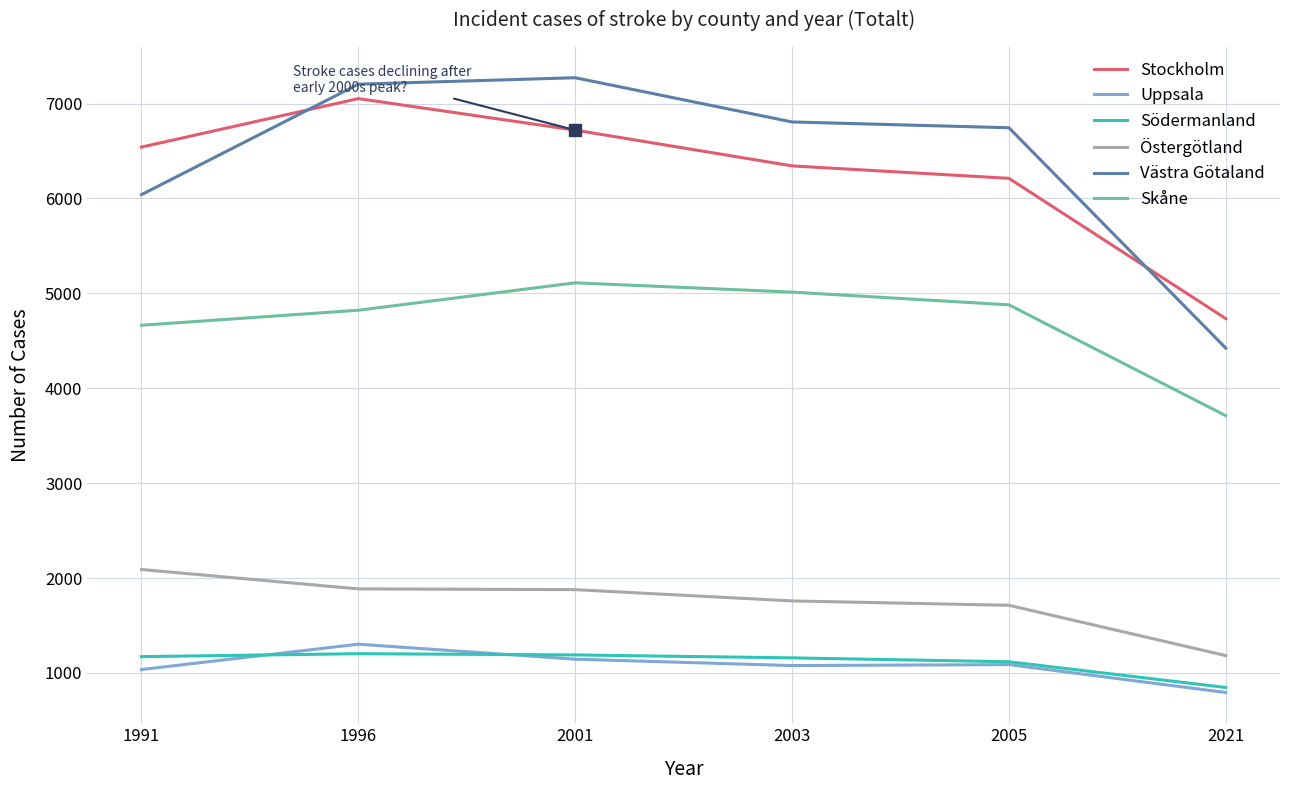

How many lines are shown in the chart?

6